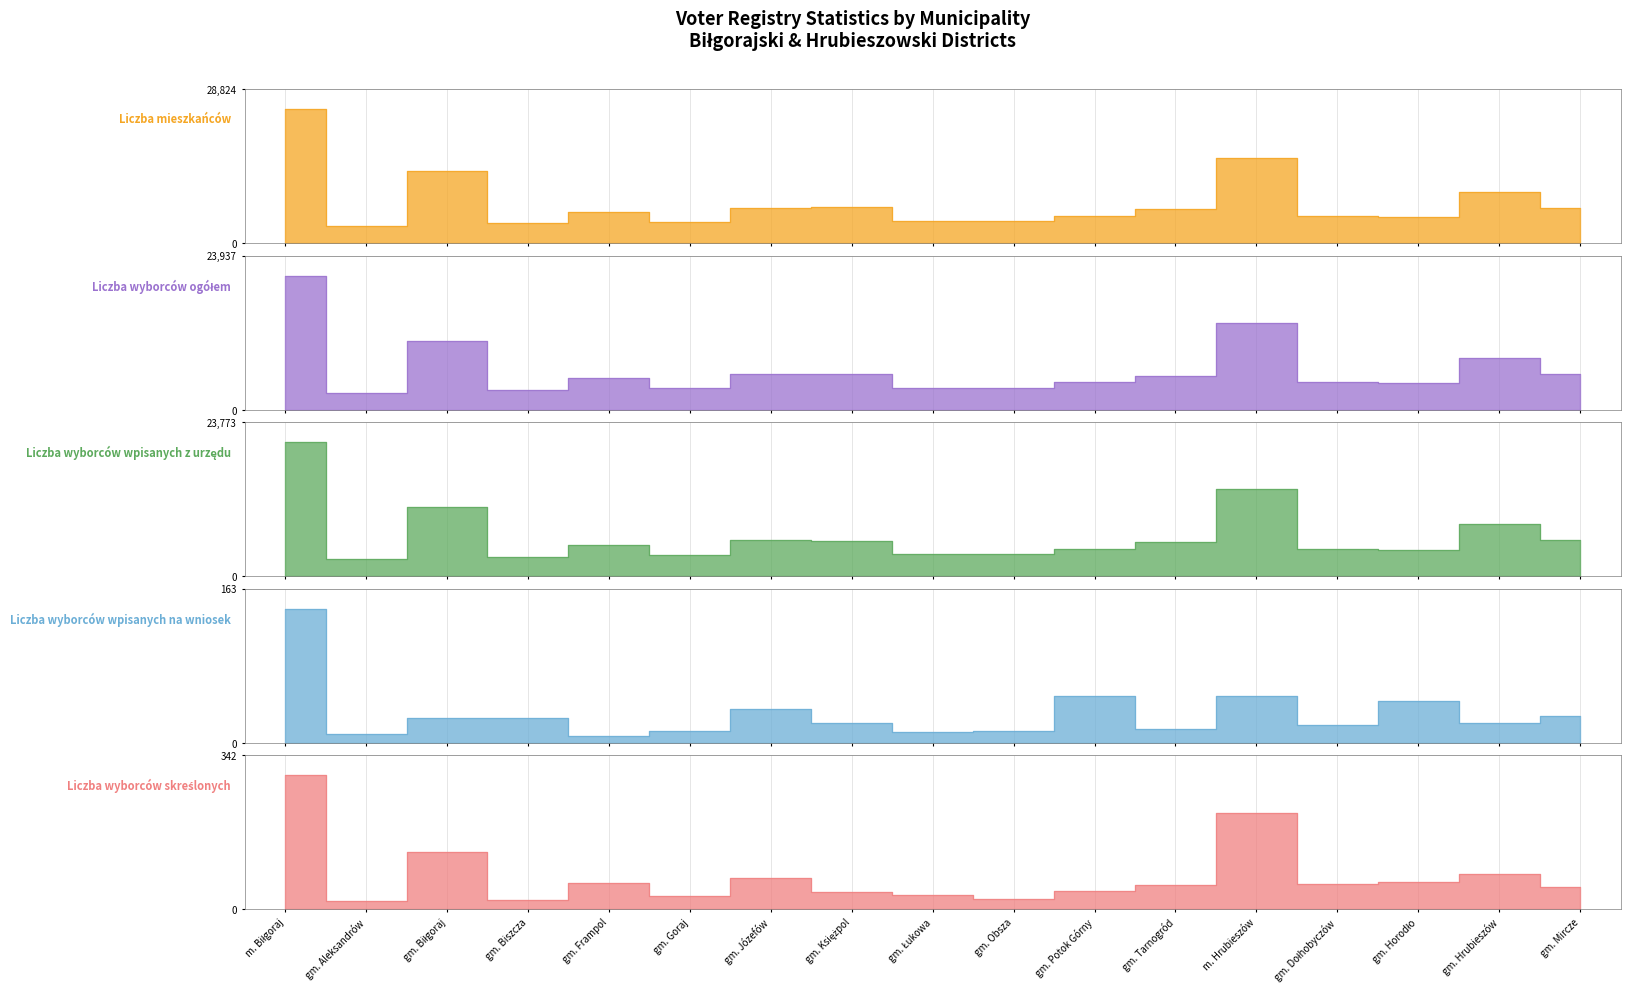

Reading right to left, what are all the values shown in this chart?

Liczba mieszkańców: 6610	9684	4879	5110	15884	6456	5166	4146	4186	6843	6618	4012	5920	3763	13432	3273	25065
Liczba wyborców ogółem: 5631	8010	4081	4278	13447	5305	4321	3373	3395	5483	5603	3319	4879	3055	10697	2600	20815
Liczba wyborców wpisanych z urzędu: 5603	7989	4037	4259	13398	5290	4272	3361	3384	5462	5567	3307	4872	3029	10671	2591	20673
Liczba wyborców wpisanych na wniosek: 28	21	44	19	49	15	49	12	11	21	36	12	7	26	26	9	142
Liczba wyborców skreślonych: 49	78	61	56	213	54	40	22	32	39	69	30	58	20	127	19	298